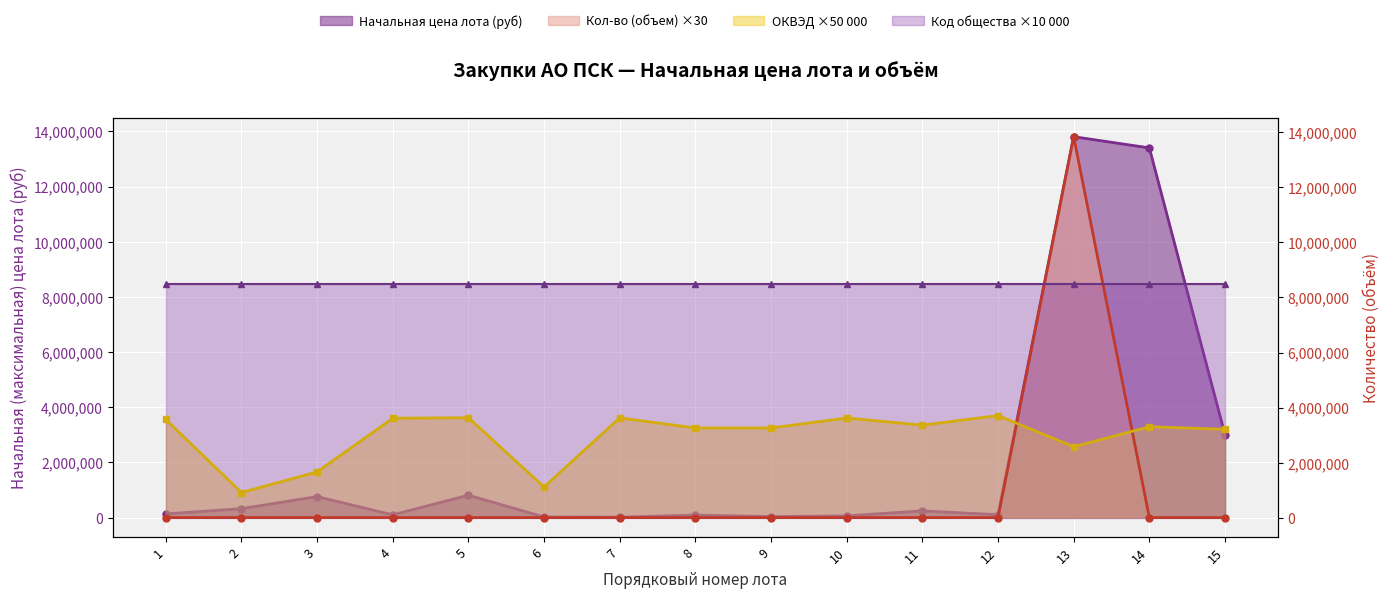

Which series has the largest range (max minus min)?

Кол-во (объем)